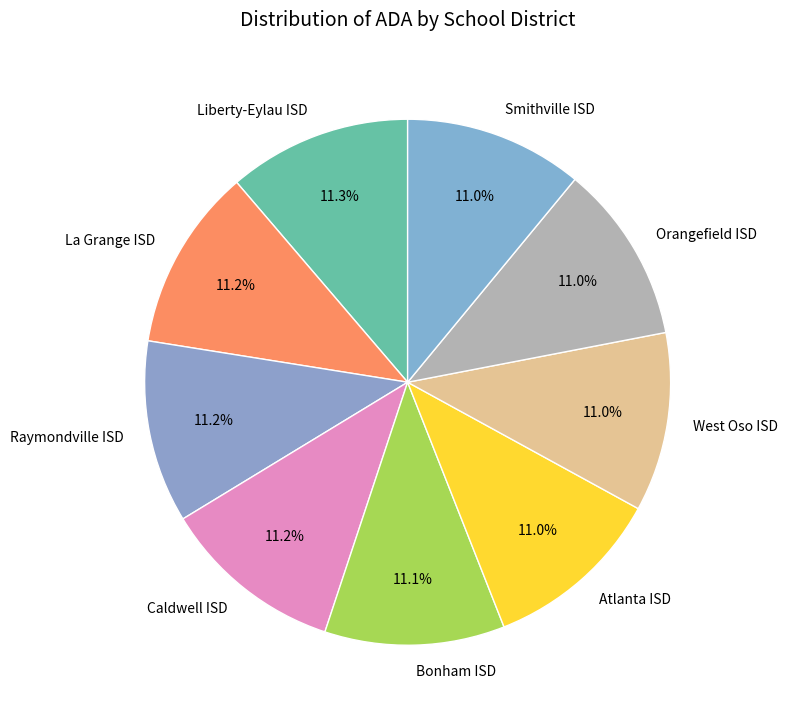

How many segments does this pie chart have?

9